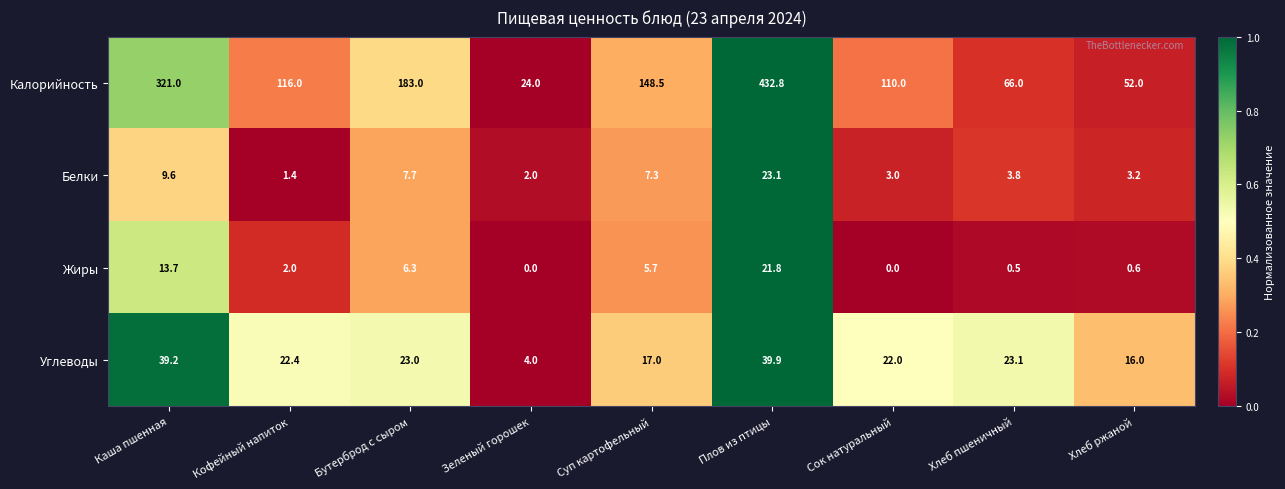

How many series are shown in this chart?

4